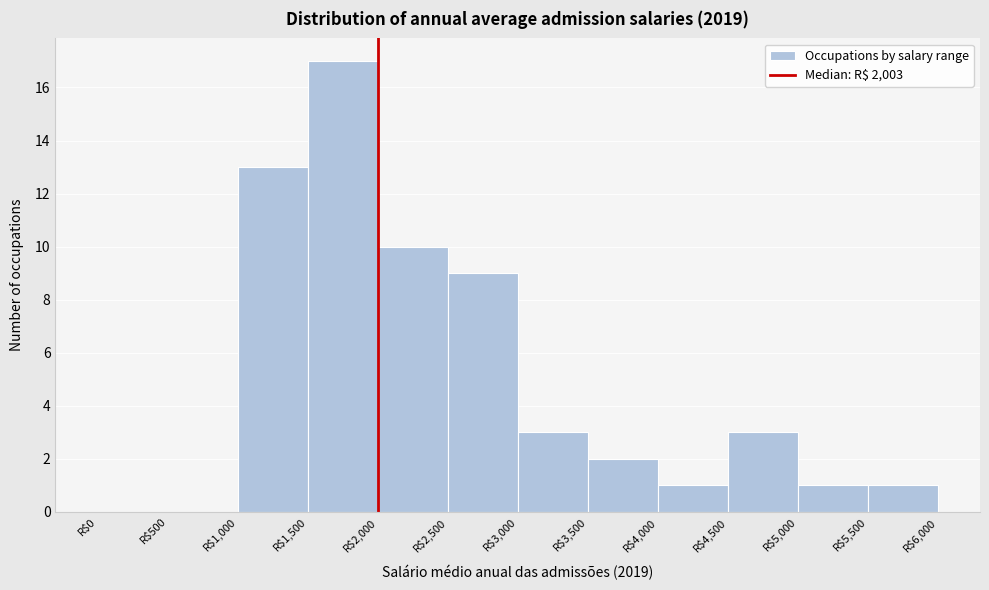

How tall is the bar that spans 4500 to 5000 on the x-axis? The values are not printed on the chart, so give them approximately, as read against the axis.

3